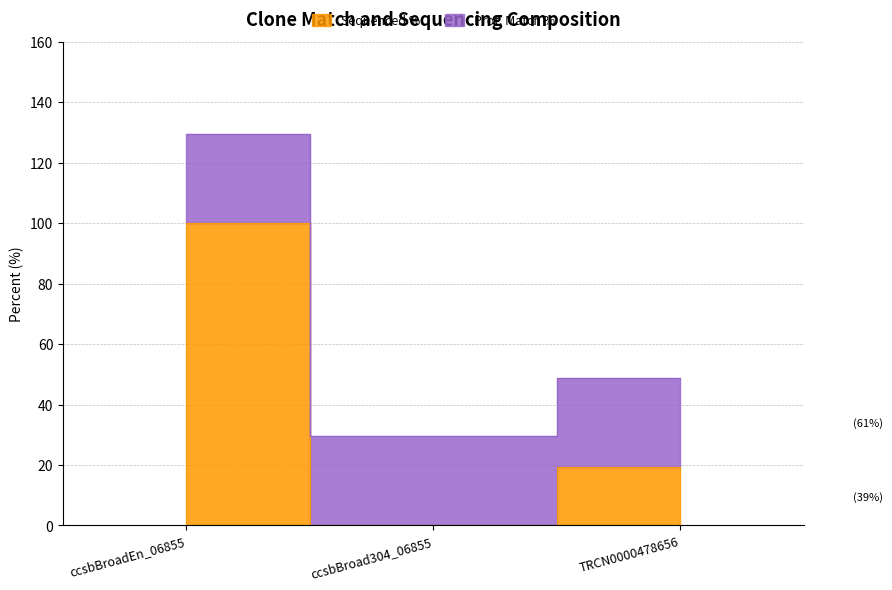

Which has a higher value, ccsbBroad304_06855 or TRCN0000478656?

TRCN0000478656